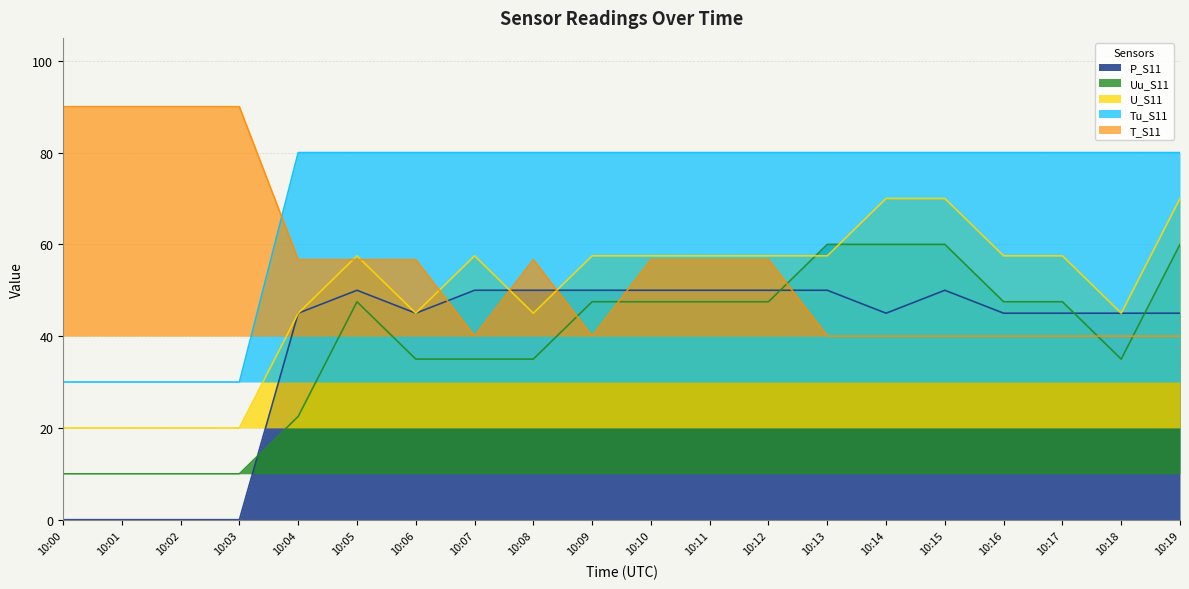

Reading left to right, what are all the values shown in this chart?

P_S11: 0.0	0.0	0.0	0.0	45.0	50.0	45.0	50.0	50.0	50.0	50.0	50.0	50.0	50.0	45.0	50.0	45.0	45.0	45.0	45.0
Uu_S11: 10.0	10.0	10.0	10.0	22.5	47.5	35.0	35.0	35.0	47.5	47.5	47.5	47.5	60.0	60.0	60.0	47.5	47.5	35.0	60.0
U_S11: 20.0	20.0	20.0	20.0	45.0	57.5	45.0	57.5	45.0	57.5	57.5	57.5	57.5	57.5	70.0	70.0	57.5	57.5	45.0	70.0
Tu_S11: 30.0	30.0	30.0	30.0	80.0	80.0	80.0	80.0	80.0	80.0	80.0	80.0	80.0	80.0	80.0	80.0	80.0	80.0	80.0	80.0
T_S11: 90.0	90.0	90.0	90.0	56.7	56.7	56.7	40.0	56.7	40.0	56.7	56.7	56.7	40.0	40.0	40.0	40.0	40.0	40.0	40.0